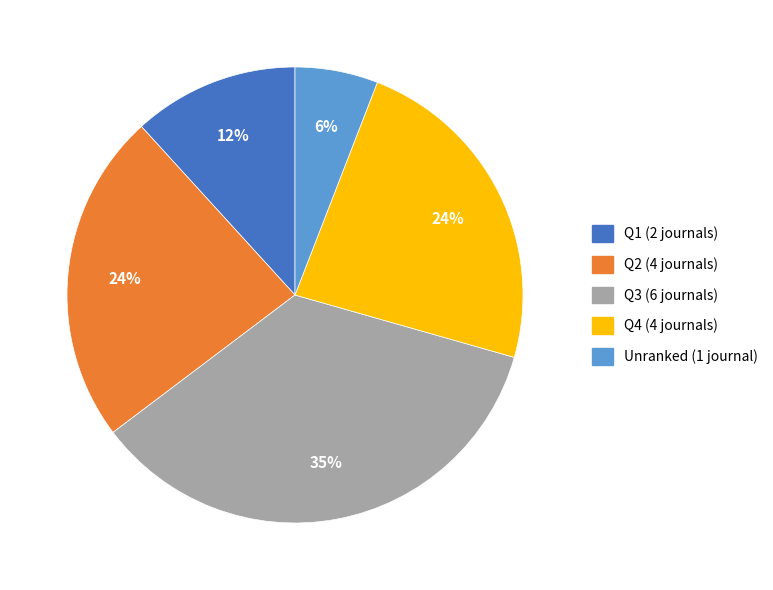

To the nearest percent, what is the average slice percentage?

20%